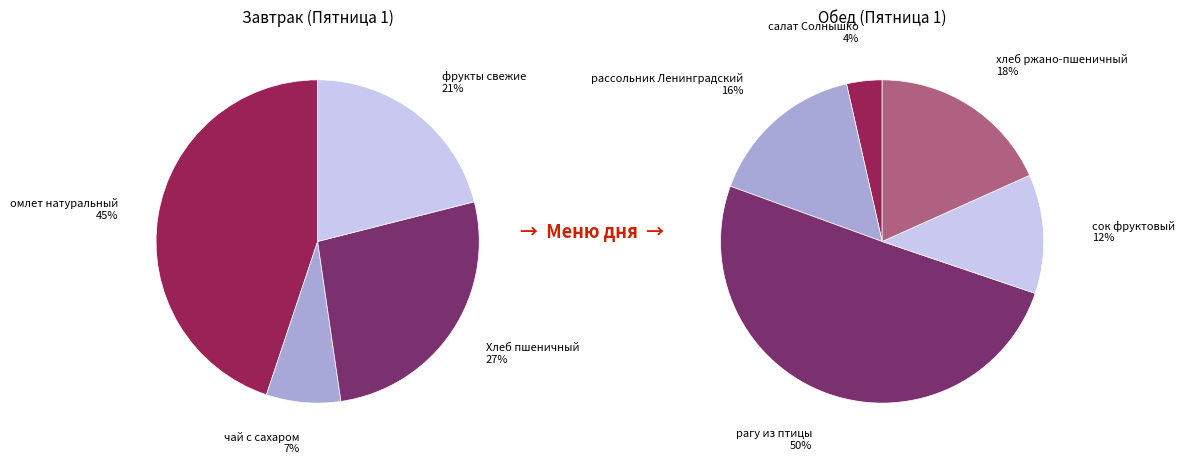

How many segments does this pie chart have?

9